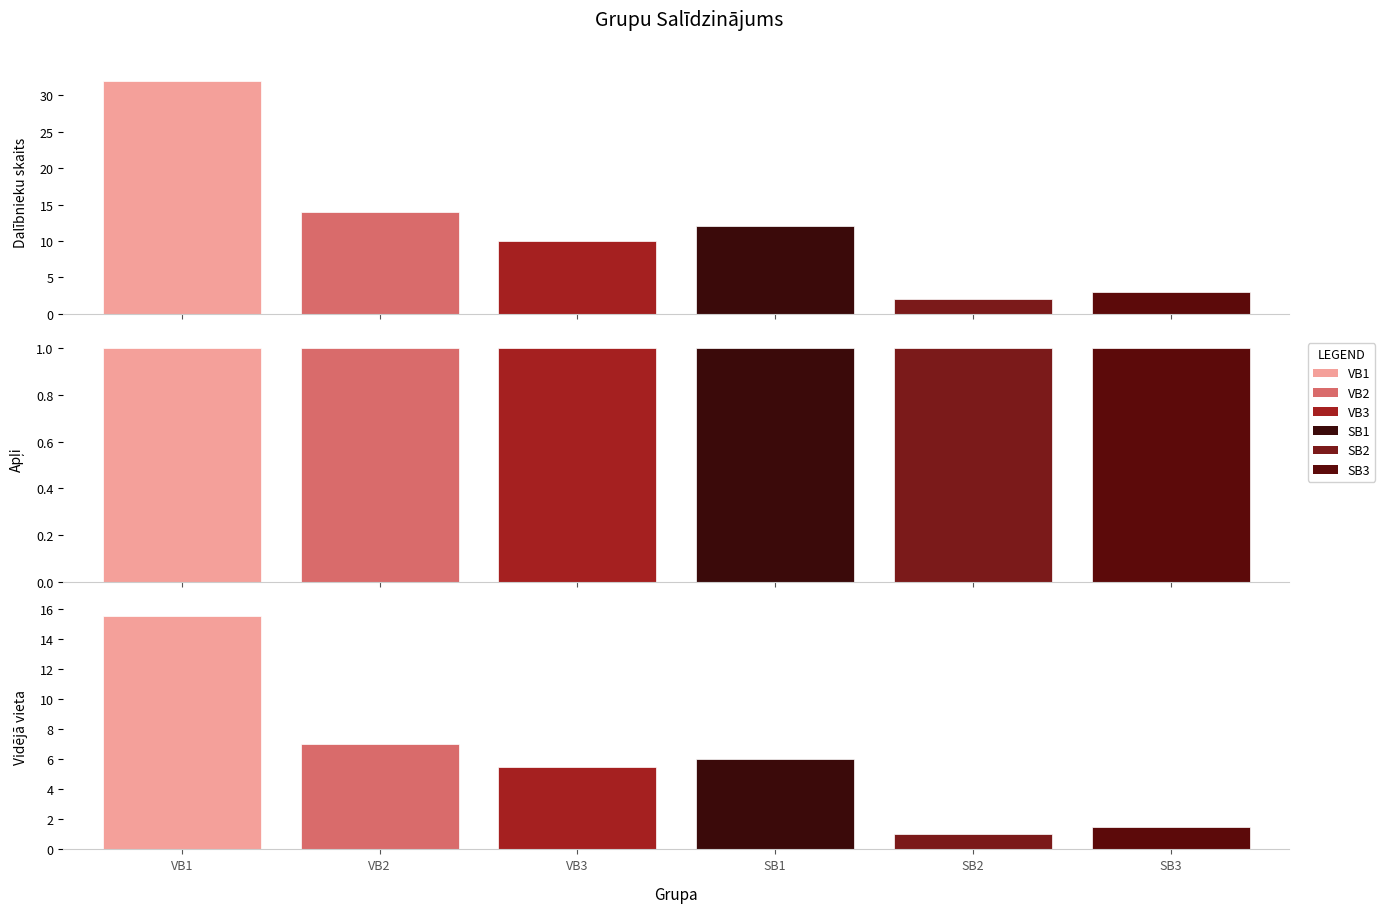

What position from the right is 1?

1